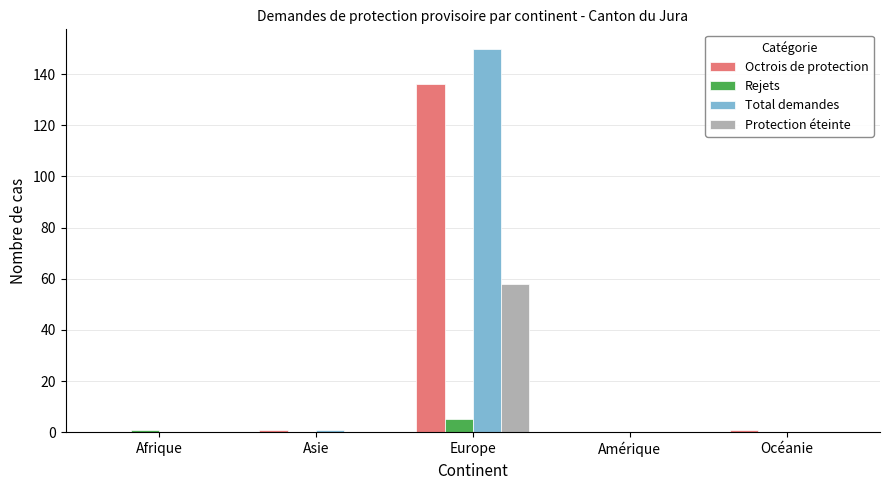

What is the total value across all series at Océanie?

1